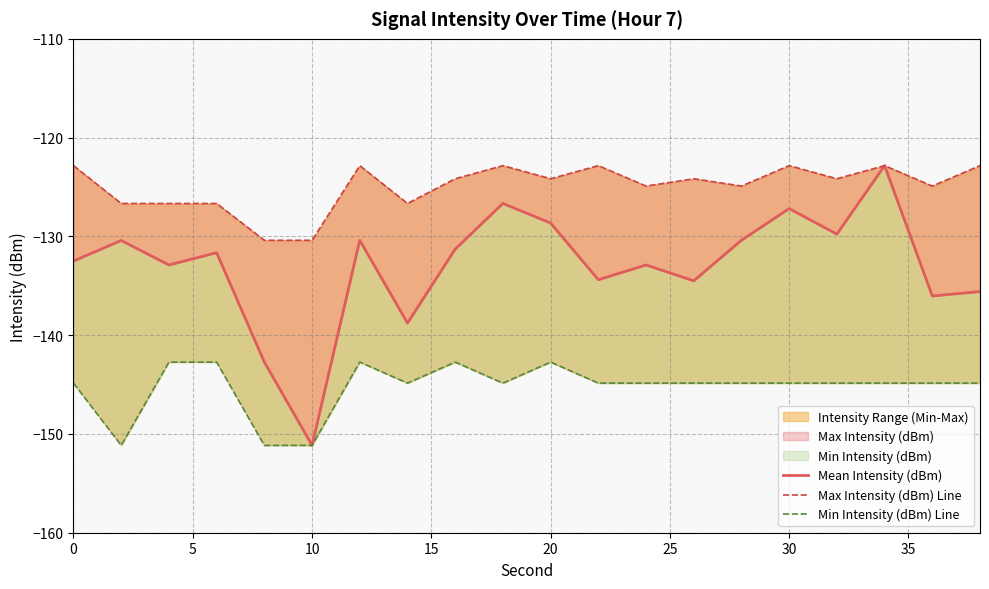

Rank the series by their average value, from lowest to highest.

Min Intensity (dBm) Line, Mean Intensity (dBm), Max Intensity (dBm) Line